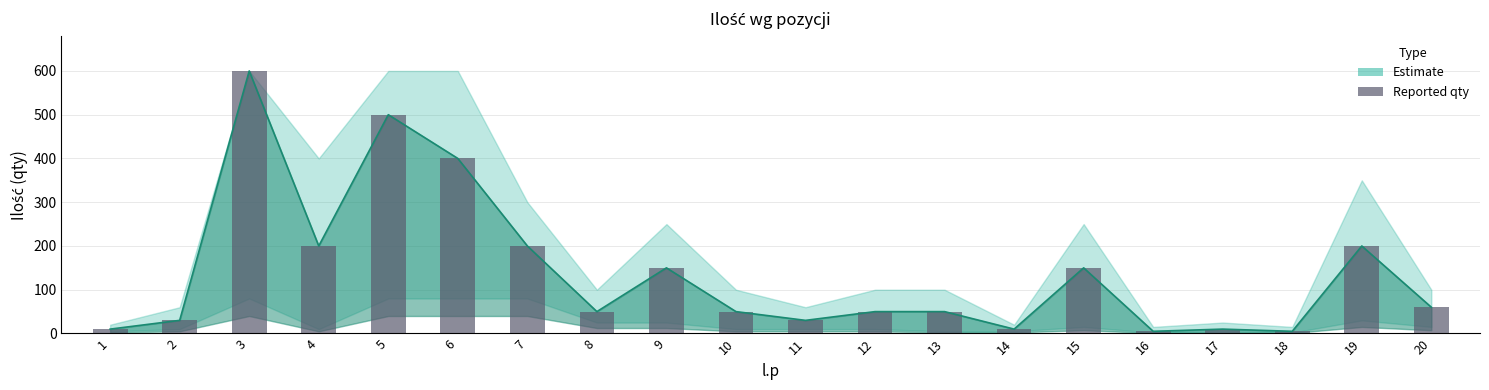

How many data points are less than 50?

7